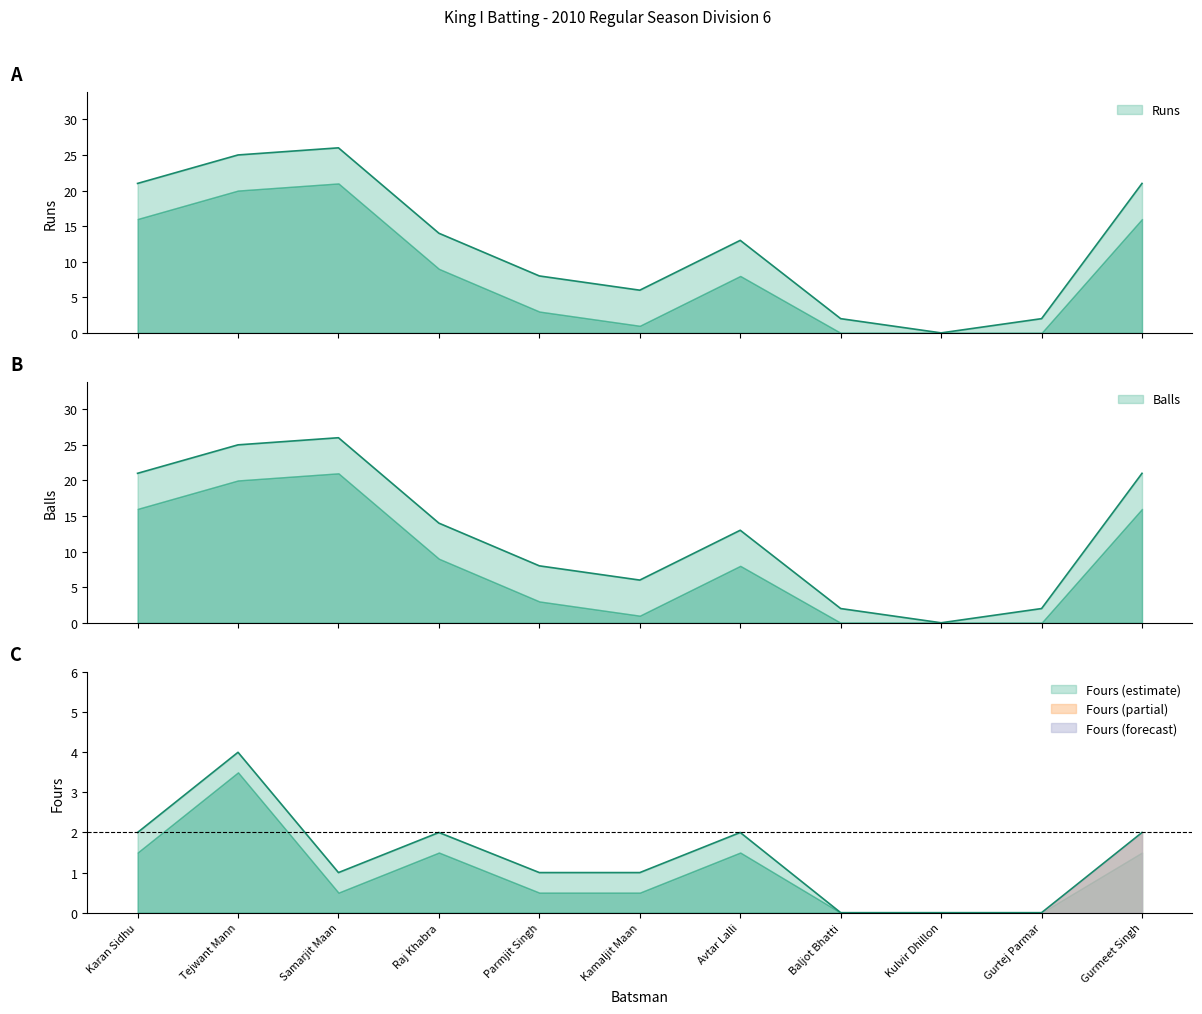

True or false: Fours and Balls intersect in this chart.

False